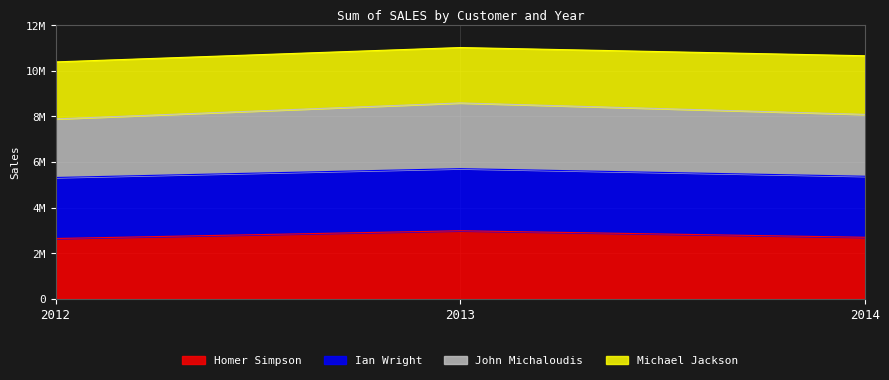

Which series has the largest range (max minus min)?

John Michaloudis